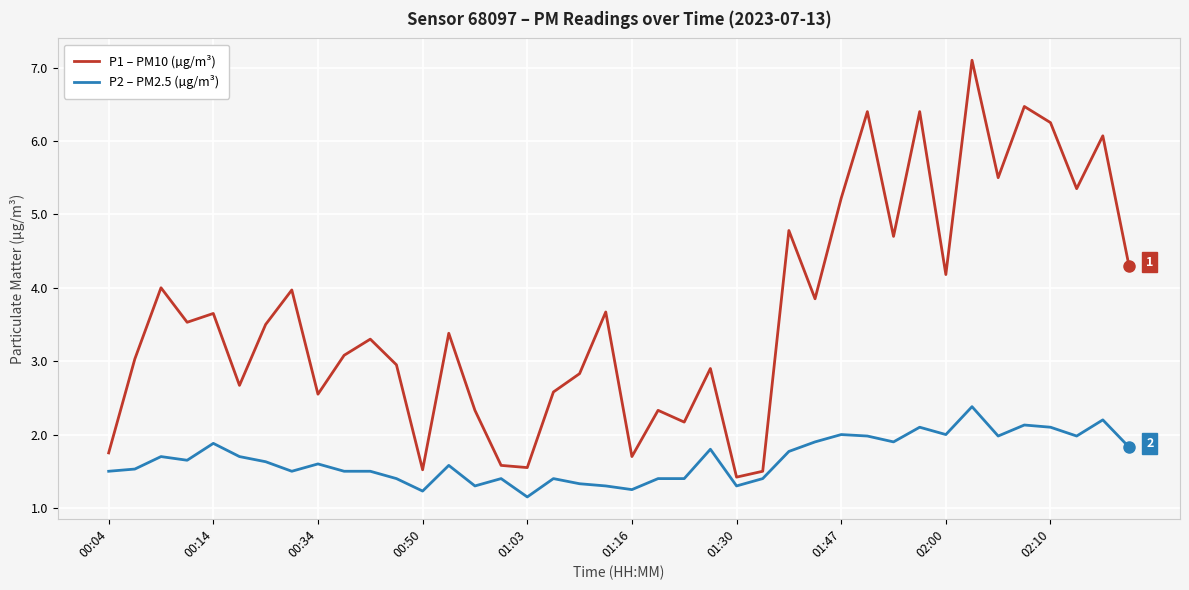

What is the lowest value of the P1 – PM10 (µg/m³) series?

1.4